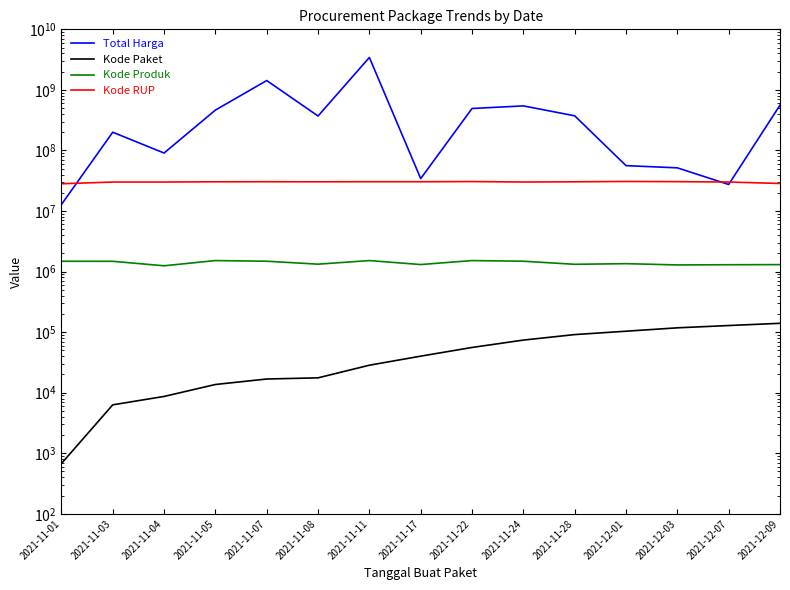

How many series are shown in this chart?

4